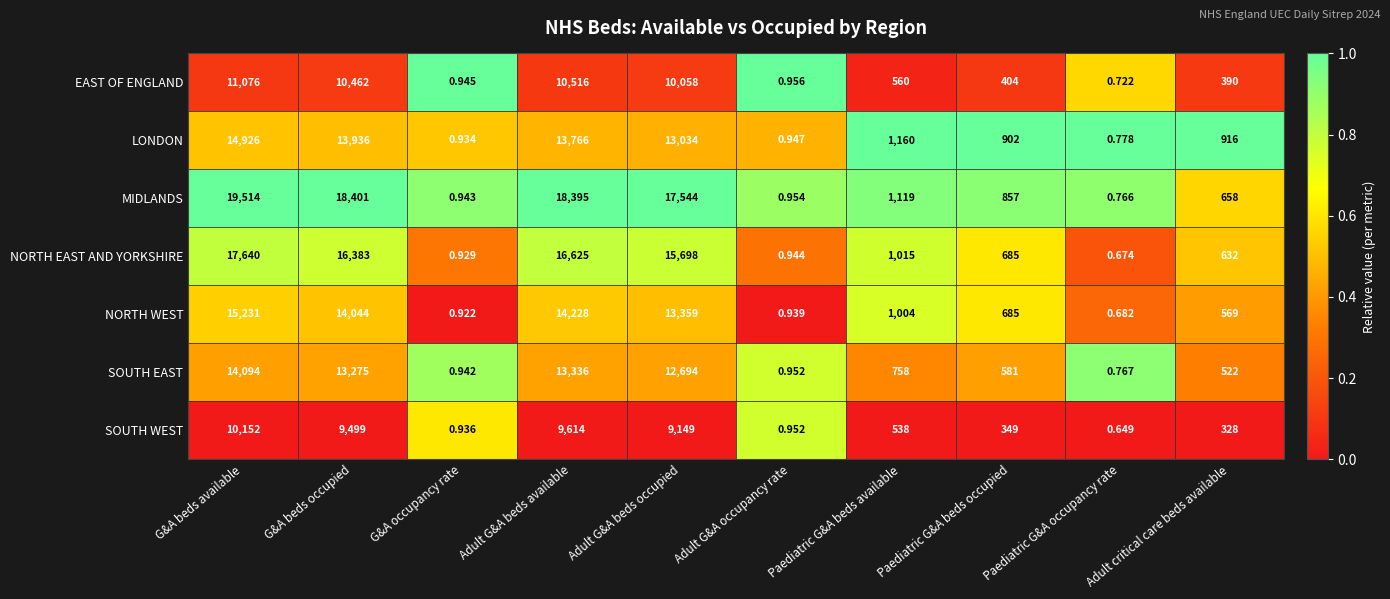

What is the difference between the highest and lowest values at Paediatric G&A beds available?

622.0